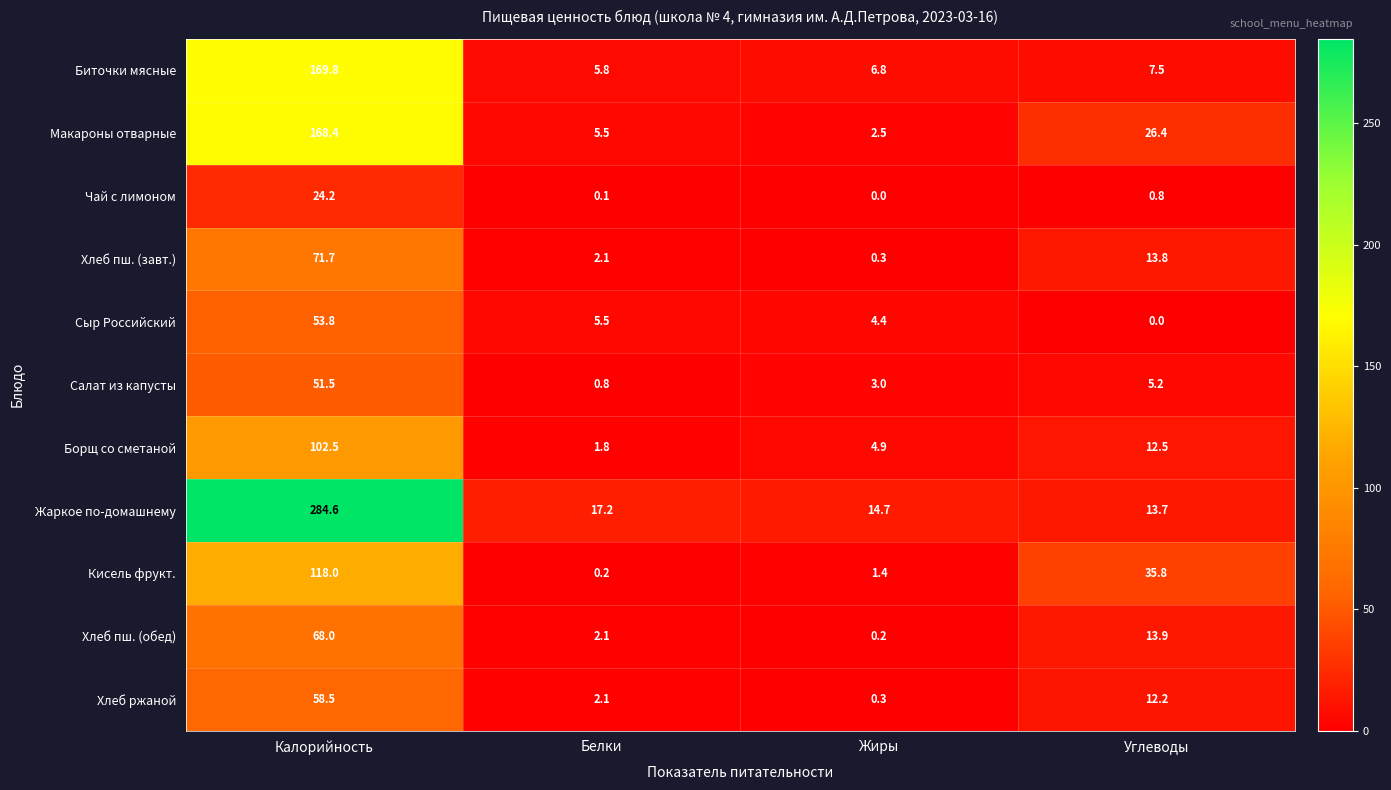

At which label does Хлеб пш. (завт.) first exceed 13?

Калорийность